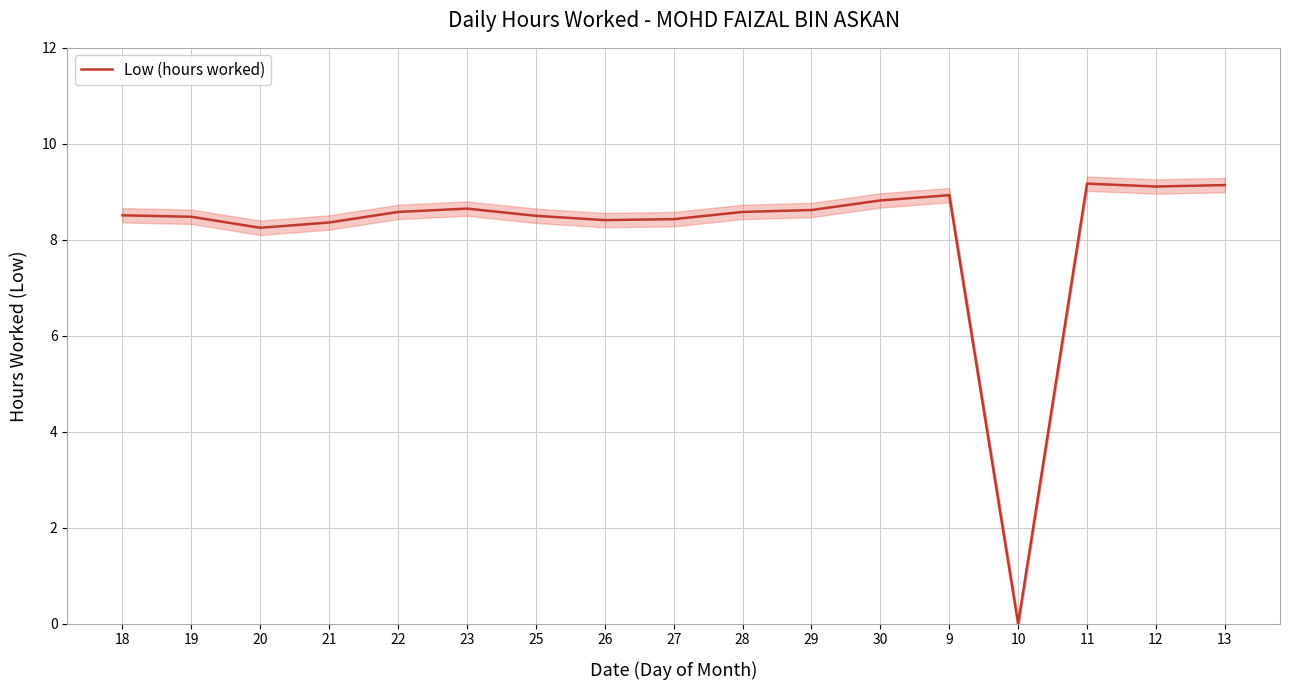

Where does the data first go above 8?

18